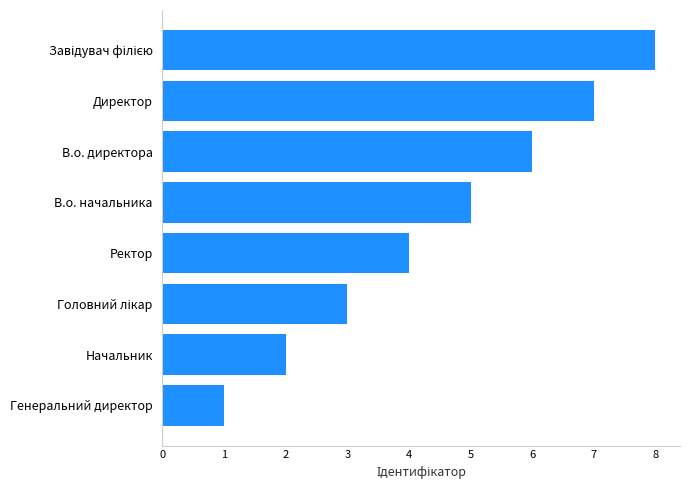

Count the number of categories in the chart.

8